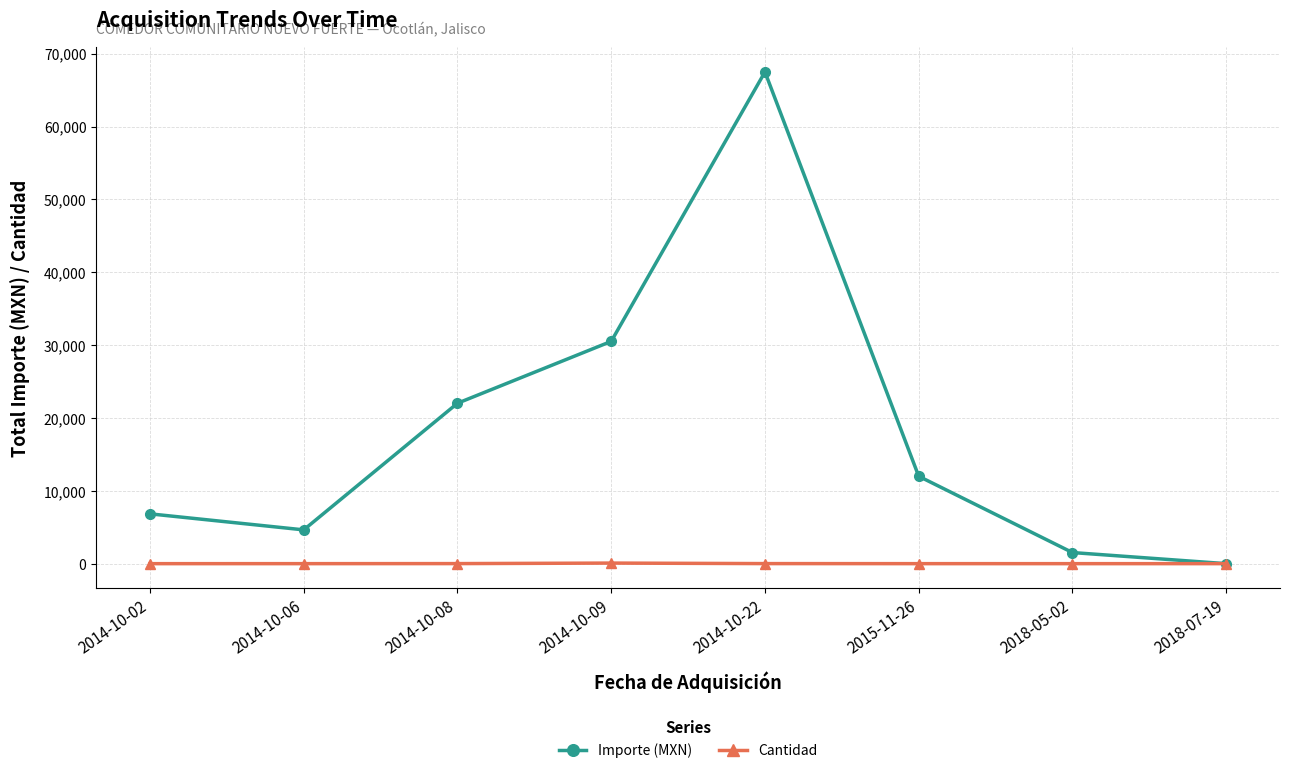

How many data points in Cantidad are less than 2?

2